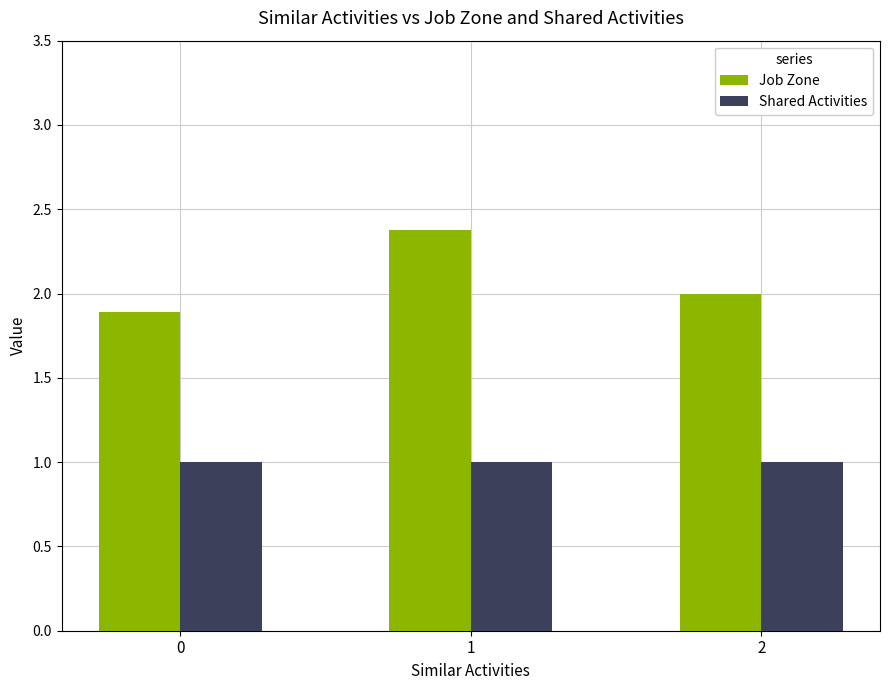

Count the Job Zone values in the range 1 to 2.

2